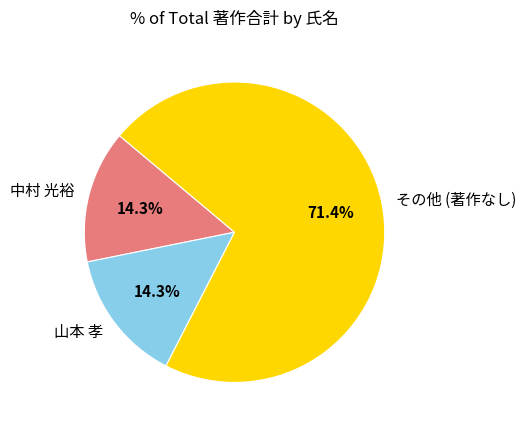

Which slice is the largest?

その他 (著作なし)